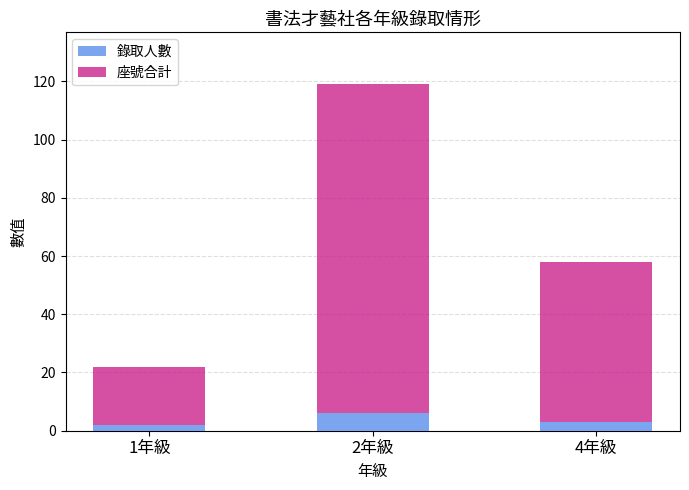

The value of 錄取人數 at 4年級 is 3. True or false?

True